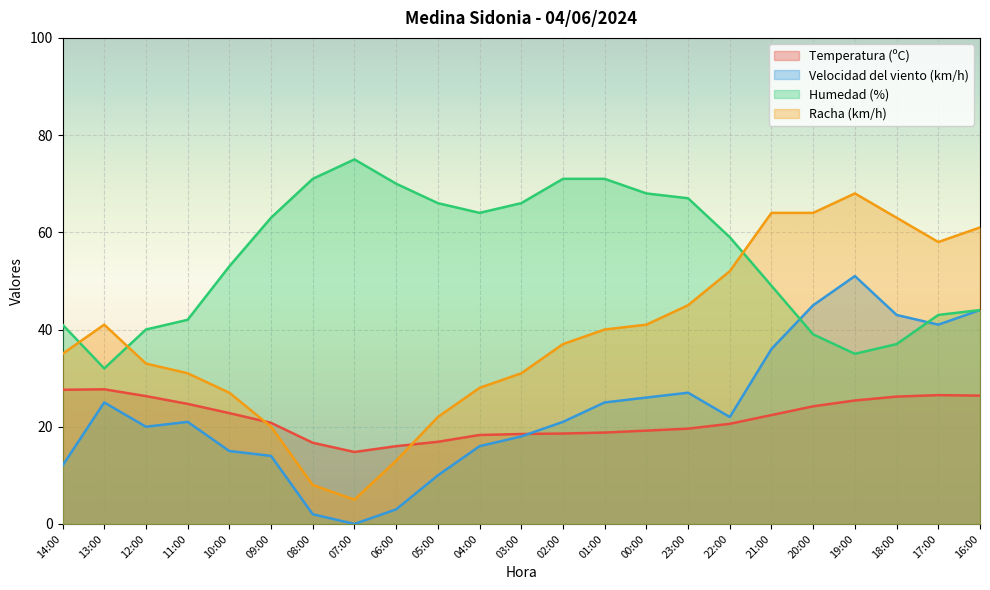

Reading left to right, what are all the values shown in this chart?

Temperatura (ºC): 27.6	27.7	26.3	24.7	22.8	20.8	16.7	14.8	16.0	16.9	18.3	18.5	18.6	18.8	19.2	19.6	20.6	22.4	24.2	25.4	26.2	26.5	26.4
Velocidad del viento (km/h): 12.0	25.0	20.0	21.0	15.0	14.0	2.0	0.0	3.0	10.0	16.0	18.0	21.0	25.0	26.0	27.0	22.0	36.0	45.0	51.0	43.0	41.0	44.0
Humedad (%): 41.0	32.0	40.0	42.0	53.0	63.0	71.0	75.0	70.0	66.0	64.0	66.0	71.0	71.0	68.0	67.0	59.0	49.0	39.0	35.0	37.0	43.0	44.0
Racha (km/h): 35.0	41.0	33.0	31.0	27.0	20.0	8.0	5.0	13.0	22.0	28.0	31.0	37.0	40.0	41.0	45.0	52.0	64.0	64.0	68.0	63.0	58.0	61.0